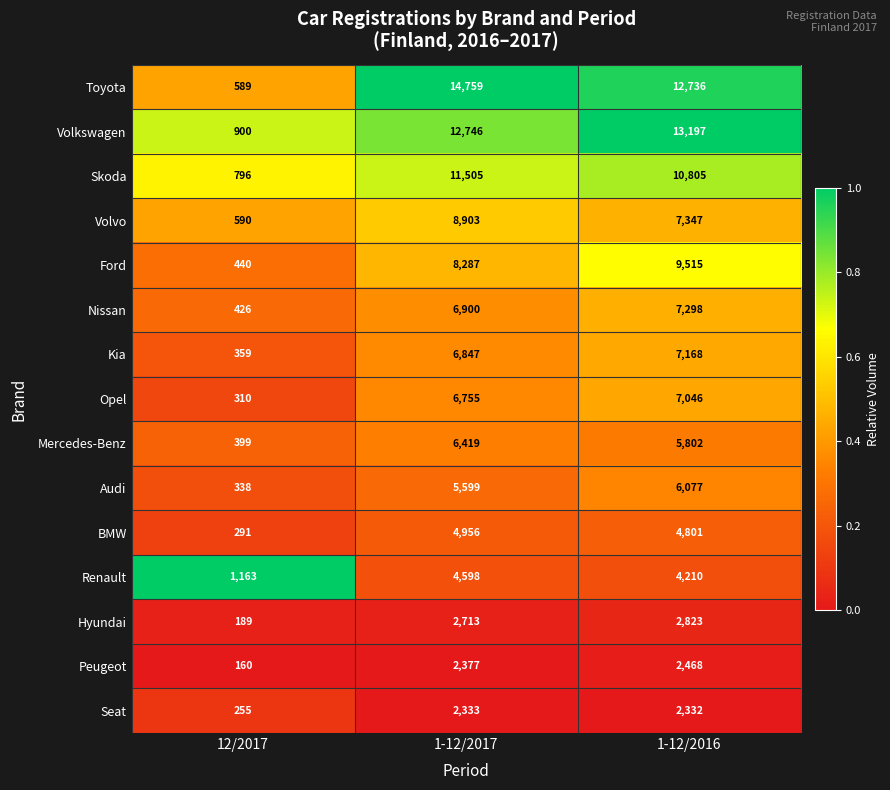

Is the value of Kia at 1-12/2017 greater than the value of Peugeot at 1-12/2017?

Yes